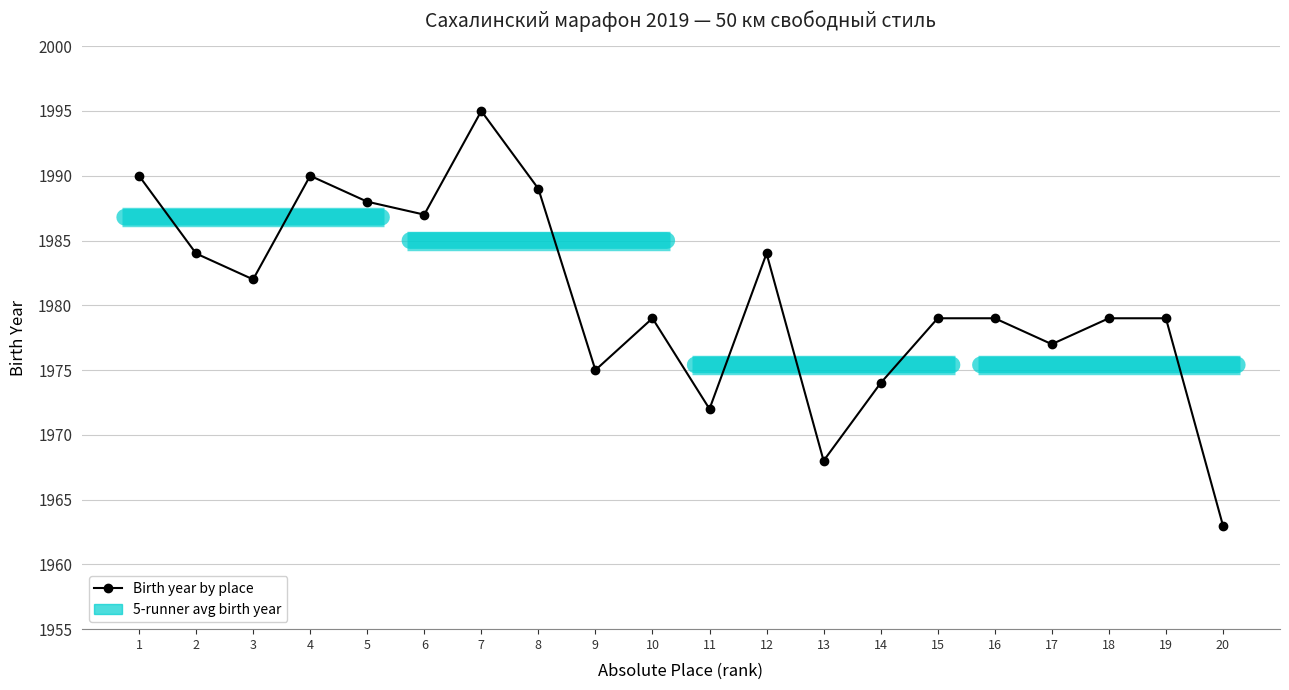

Reading left to right, transcribe all the data shown in this chart.

1990	1984	1982	1990	1988	1987	1995	1989	1975	1979	1972	1984	1968	1974	1979	1979	1977	1979	1979	1963